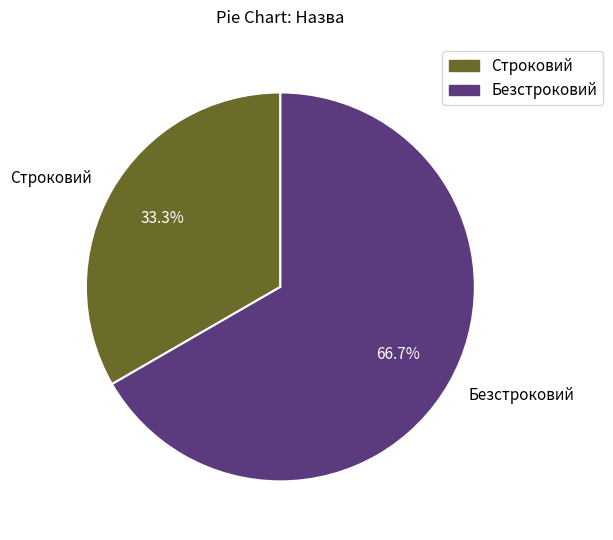

Which category has the smallest portion of the pie?

Строковий